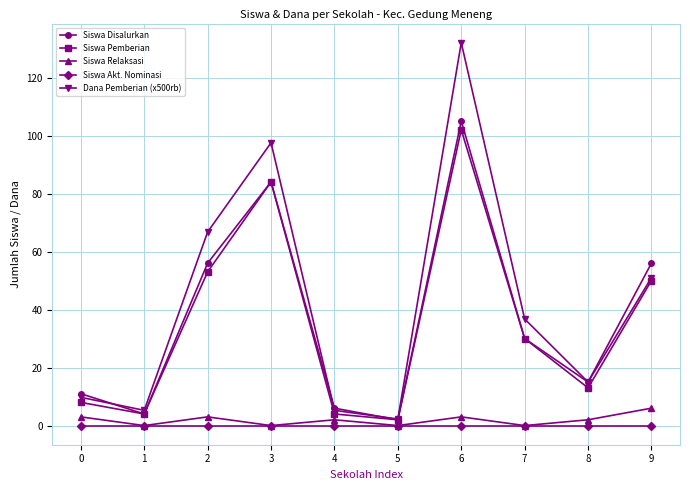

Count the Siswa Relaksasi values in the range 0 to 3.

9